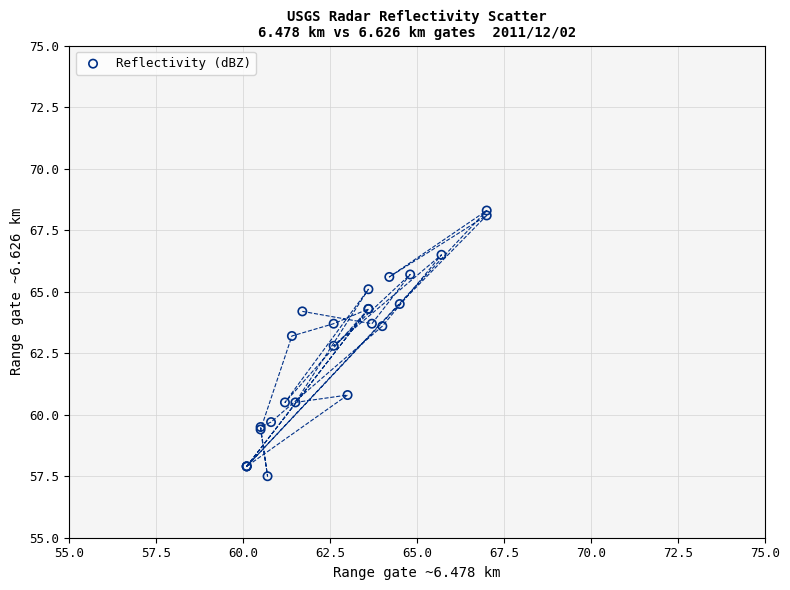

What Y value in the scatter plot is closest to 62?

62.8